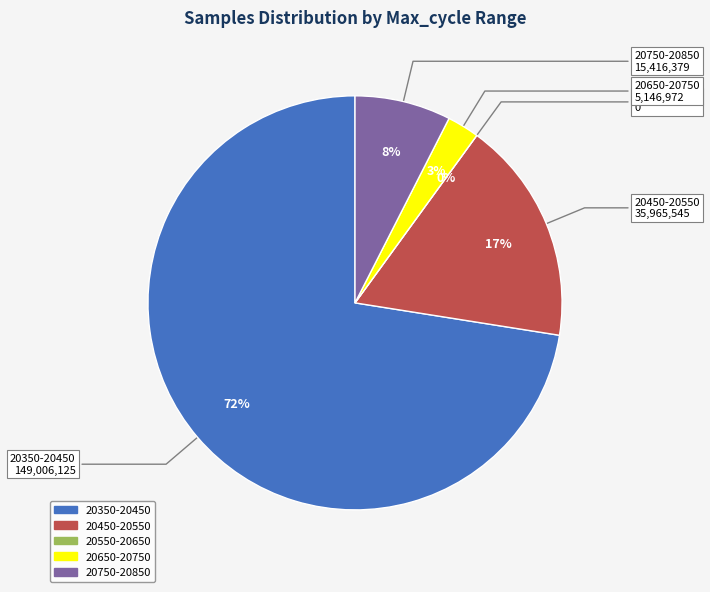

Does 2 represent more than half of the total?

No